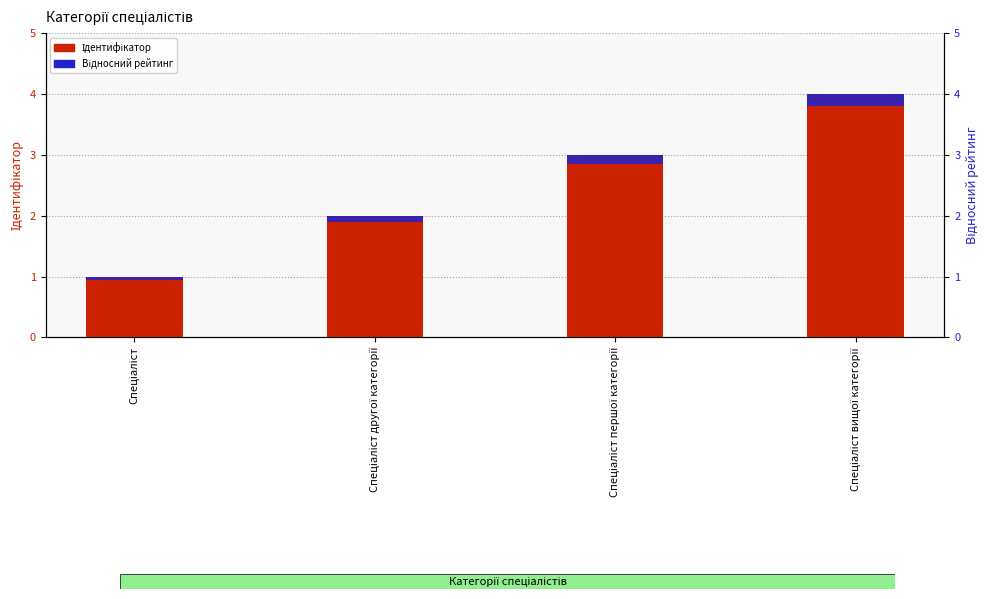

What is the greatest value displayed?

4.0